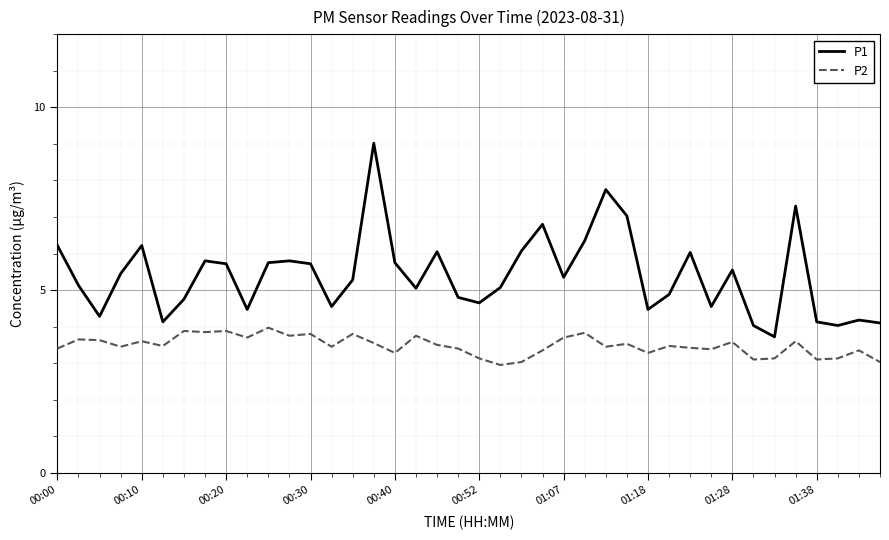

Rank the series by their average value, from highest to lowest.

P1, P2